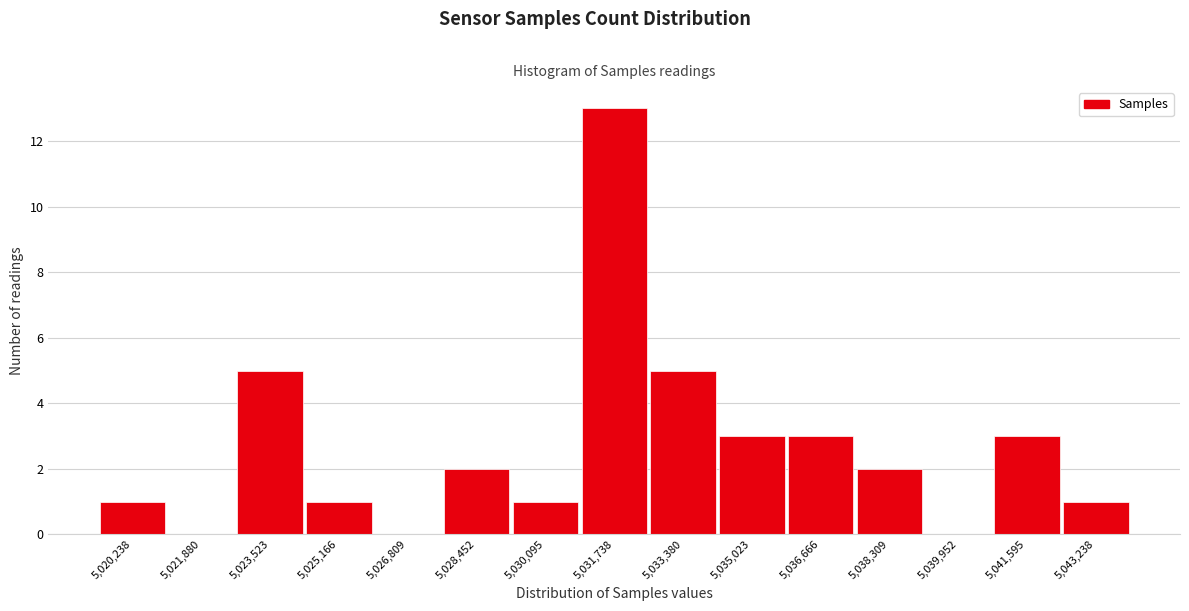

Reading left to right, extract all data points from this chart.

5,020,238=1	5,021,880=0	5,023,523=5	5,025,166=1	5,026,809=0	5,028,452=2	5,030,095=1	5,031,738=13	5,033,380=5	5,035,023=3	5,036,666=3	5,038,309=2	5,039,952=0	5,041,595=3	5,043,238=1